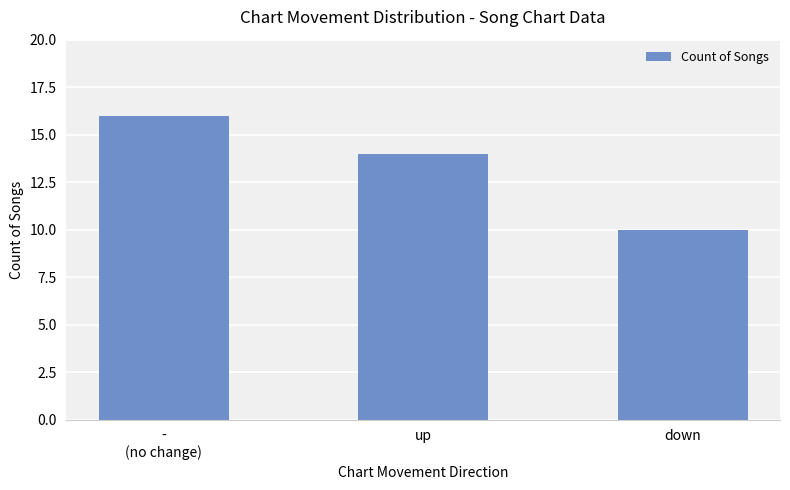

Reading right to left, transcribe all the data shown in this chart.

down=10	up=14	-
(no change)=16